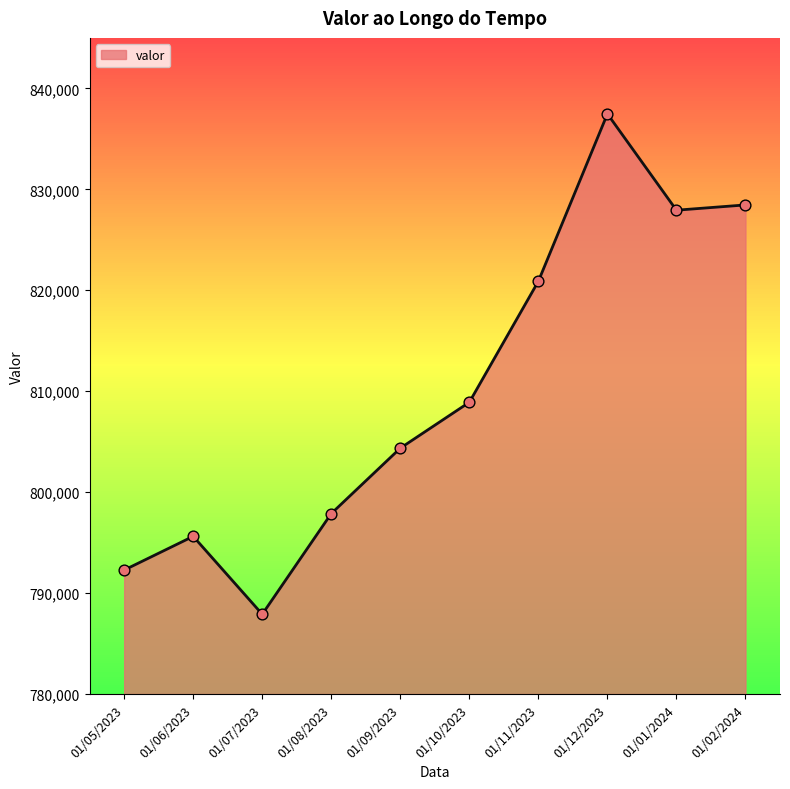

Approximately how many times larger is the value at 01/07/2023 compared to 01/01/2024?

1.0